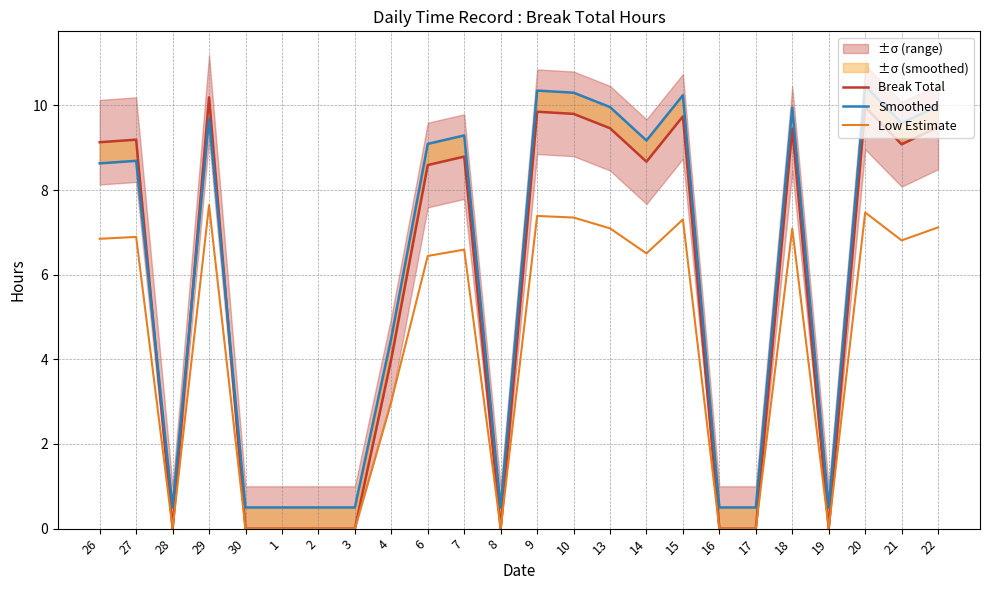

Reading right to left, what are all the values shown in this chart?

Break Total: 22=9.5	21=9.1	20=10.0	19=0.0	18=9.4	17=0.0	16=0.0	15=9.7	14=8.7	13=9.5	10=9.8	9=9.8	8=0.0	7=8.8	6=8.6	4=4.0	3=0.0	2=0.0	1=0.0	30=0.0	29=10.2	28=0.0	27=9.2	26=9.1
Smoothed: 22=10.0	21=9.6	20=10.5	19=0.5	18=9.9	17=0.5	16=0.5	15=10.2	14=9.2	13=10.0	10=10.3	9=10.3	8=0.5	7=9.3	6=9.1	4=4.5	3=0.5	2=0.5	1=0.5	30=0.5	29=9.7	28=0.5	27=8.7	26=8.6
Low Estimate: 22=7.1	21=6.8	20=7.5	19=0.0	18=7.1	17=0.0	16=0.0	15=7.3	14=6.5	13=7.1	10=7.4	9=7.4	8=0.0	7=6.6	6=6.4	4=3.0	3=0.0	2=0.0	1=0.0	30=0.0	29=7.6	28=0.0	27=6.9	26=6.8